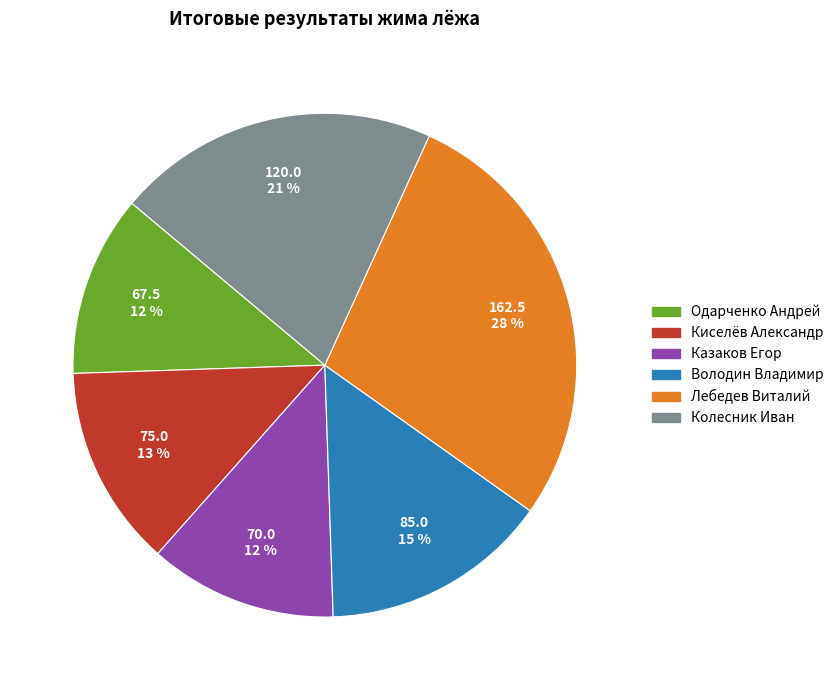

What is the ratio of the value at Киселёв Александр to the value at Володин Владимир?

0.9